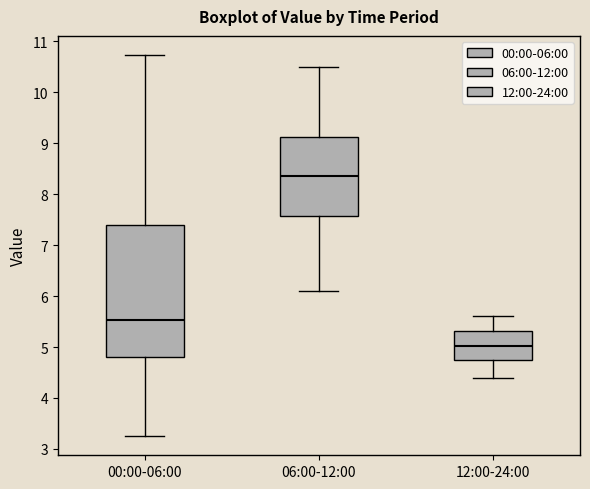

Which box is the tallest, from its lower edge to its upper edge?

00:00-06:00